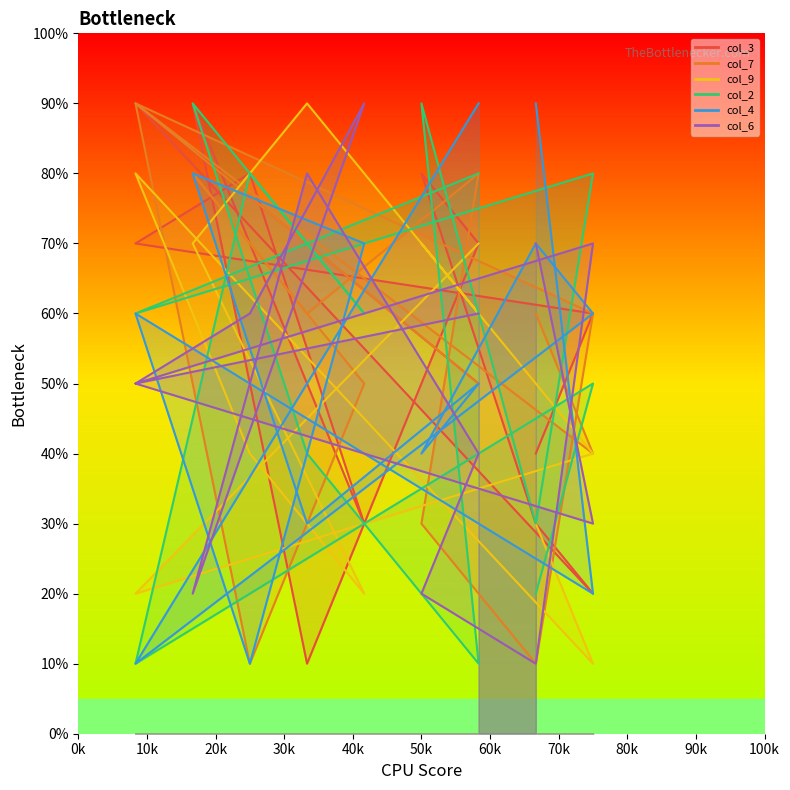

True or false: col_3 and col_2 cross at least once.

True